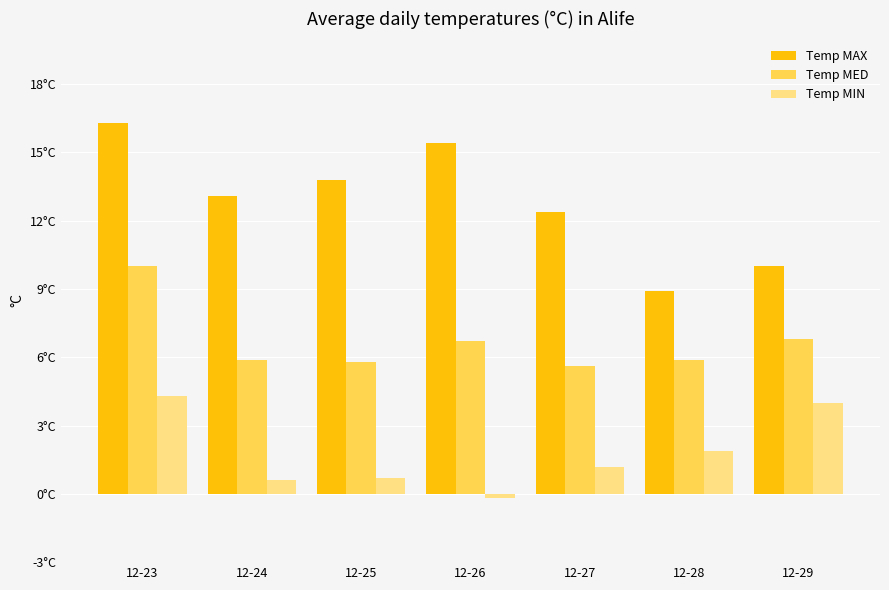

Does the chart contain stacked bars?

No